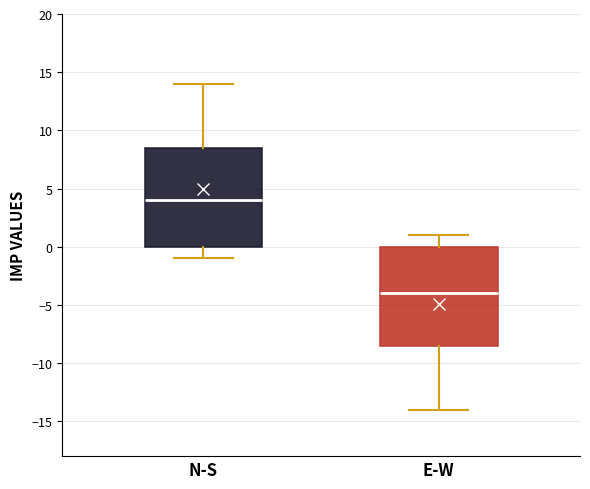

Which box has the lowest median line?

E-W